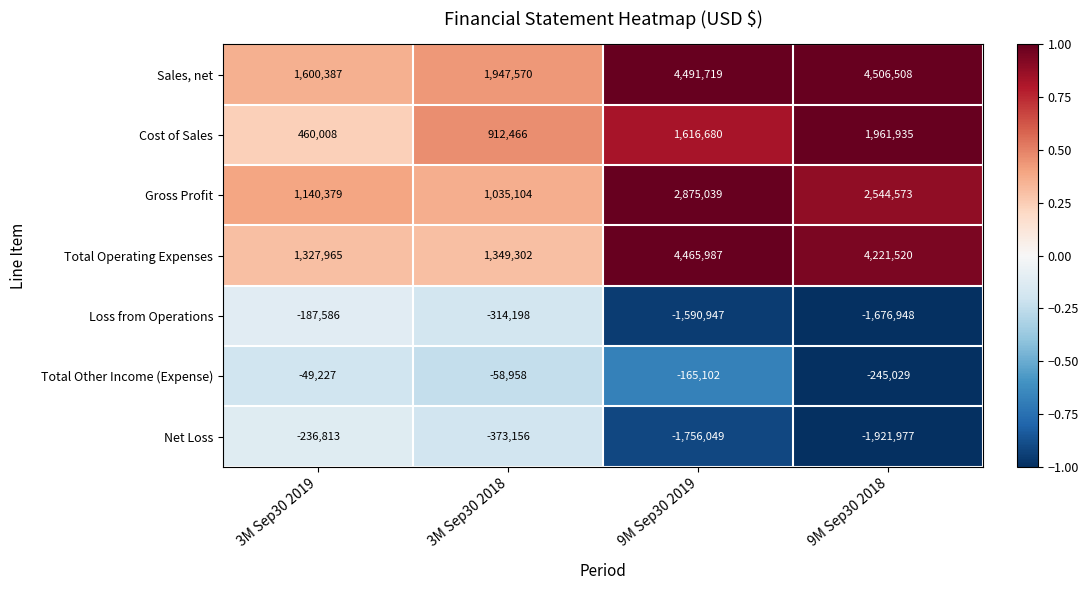

Which series has the widest spread of values?

Total Operating Expenses